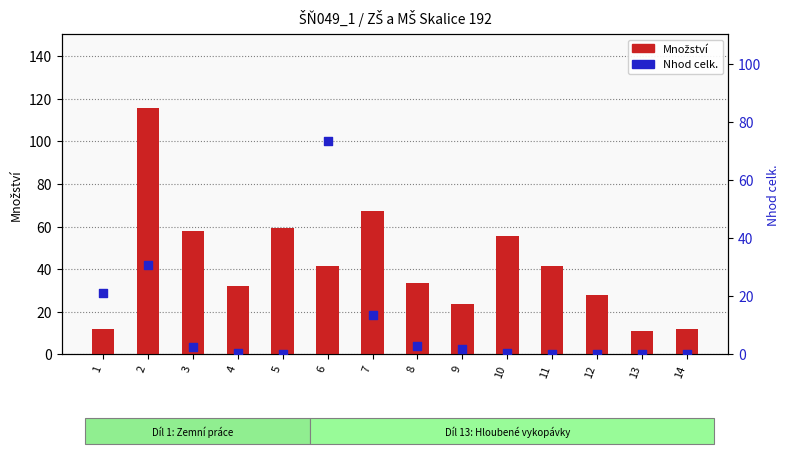

At which category is the sum across all series the highest?

2